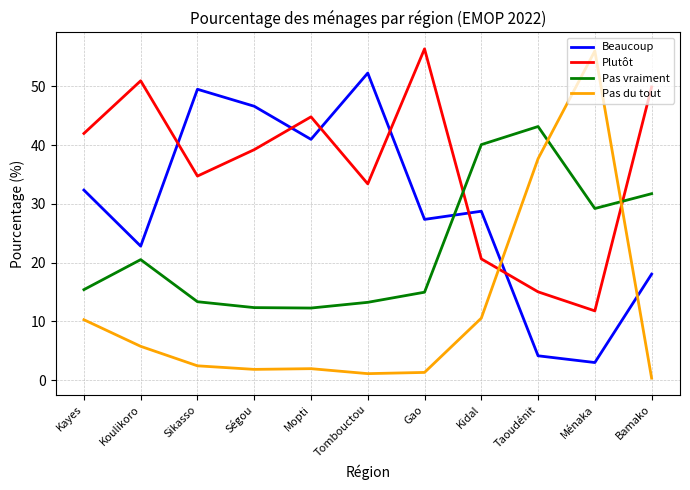

After their last crossing, which series has the higher values: Pas vraiment or Plutôt?

Plutôt